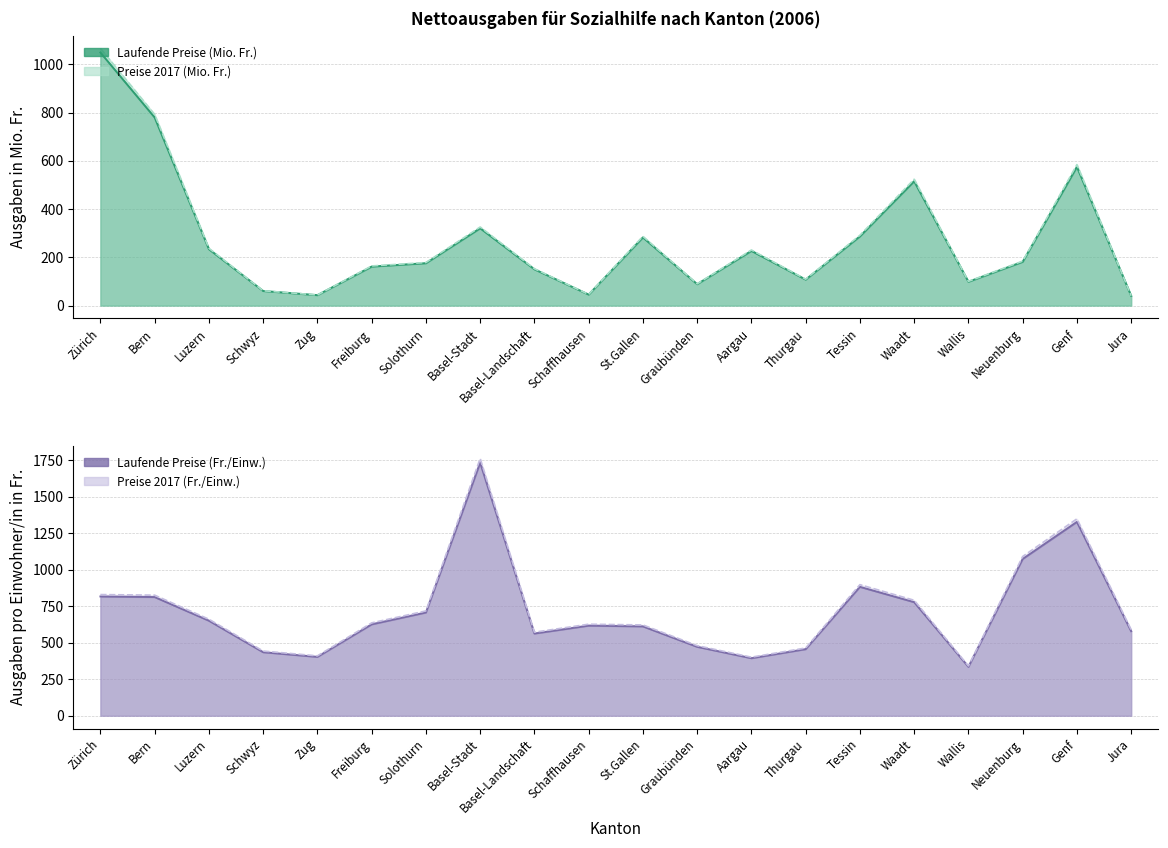

Reading left to right, what are all the values shown in this chart?

Ausgaben laufende Preise (Mio. Fr.): 1049.2	779.9	233.7	60.5	43.2	161.7	175.7	320.5	150.4	45.6	282.5	88.7	226.7	107.6	286.9	515.5	98.7	181.4	575.1	40.1
Ausgaben Preise 2017 (Mio. Fr.): 1066.2	792.5	237.5	61.4	43.9	164.3	178.5	325.7	152.8	46.3	287.1	90.2	230.4	109.4	291.6	523.8	100.3	184.3	584.4	40.8
Ausgaben pro Einw. laufende Preise (Fr.): 817.0	813.0	651.0	435.0	403.0	626.0	707.0	1734.0	563.0	617.0	612.0	472.0	394.0	456.0	883.0	778.0	335.0	1074.0	1328.0	579.0
Ausgaben pro Einw. Preise 2017 (Fr.): 830.0	826.0	661.0	443.0	410.0	636.0	718.0	1762.0	572.0	627.0	622.0	480.0	401.0	464.0	898.0	791.0	341.0	1091.0	1349.0	589.0